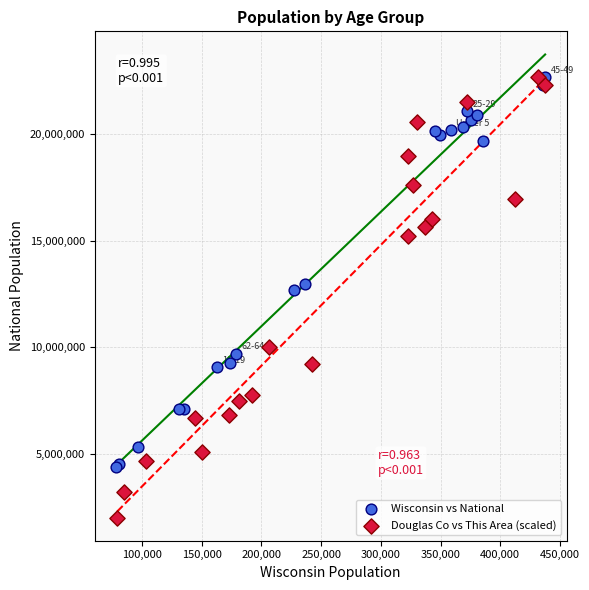

Which series contains the lowest Y value?

Douglas Co vs This Area (scaled)